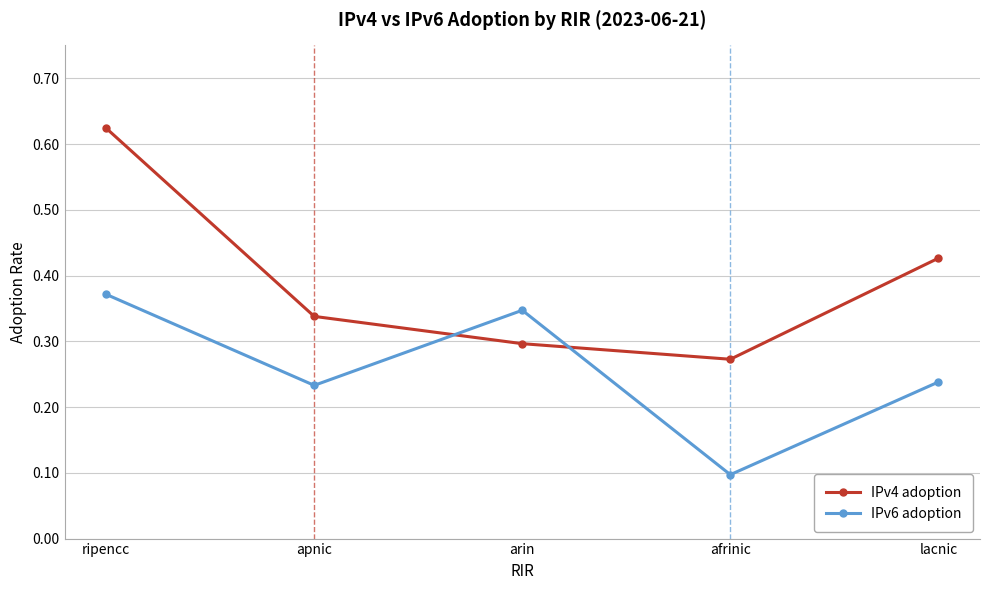

True or false: IPv4 adoption and IPv6 adoption cross at least once.

True